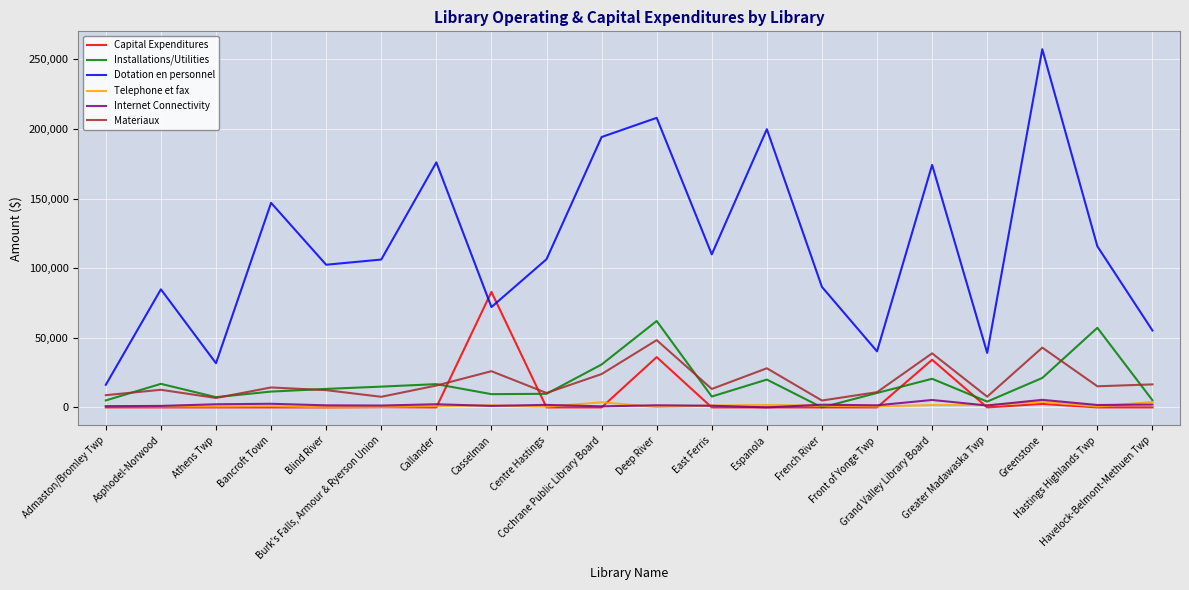

True or false: Installations/Utilities has more than 2 points higher than both neighbors.

True